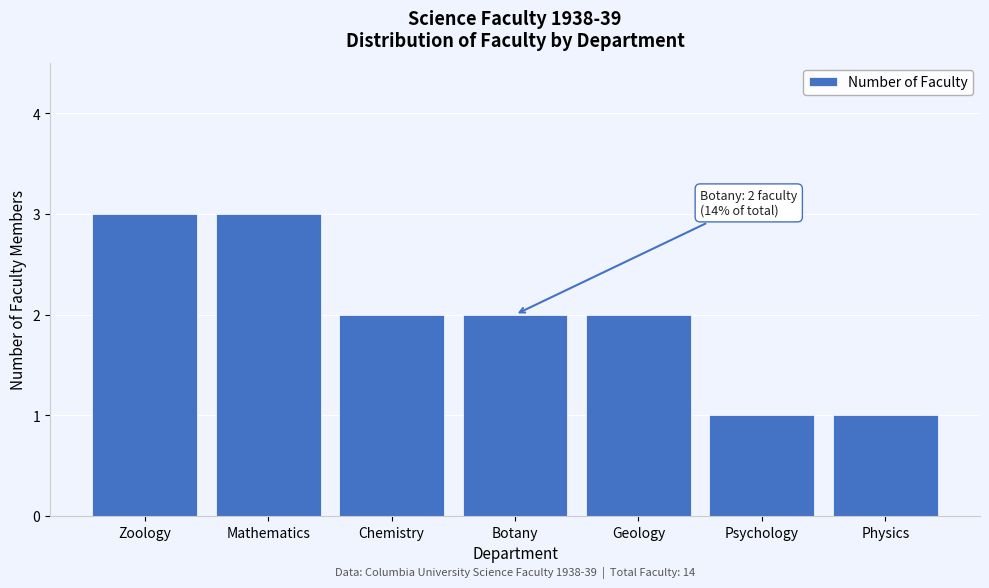

Reading left to right, transcribe all the data shown in this chart.

Zoology=3	Mathematics=3	Chemistry=2	Botany=2	Geology=2	Psychology=1	Physics=1